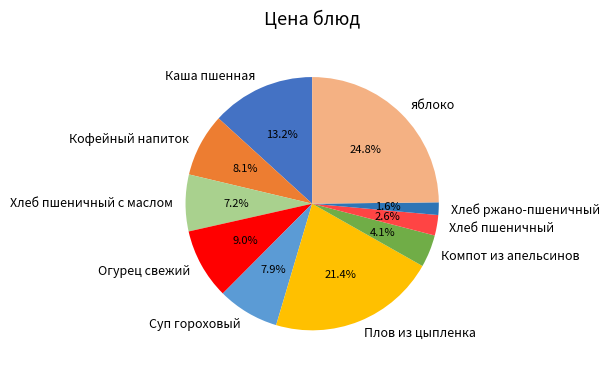

How many slices are in this pie chart?

10